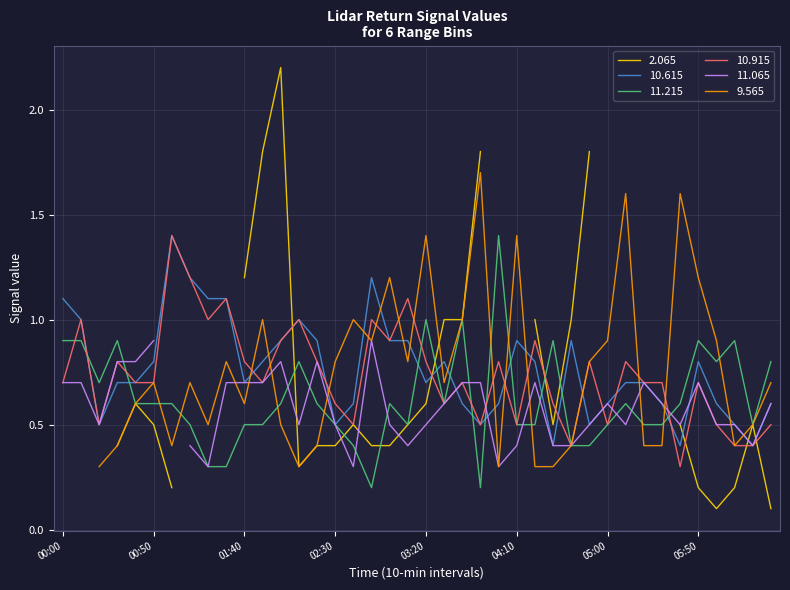

Is it true that 11.215 equals 0.7 at 04:10?

False